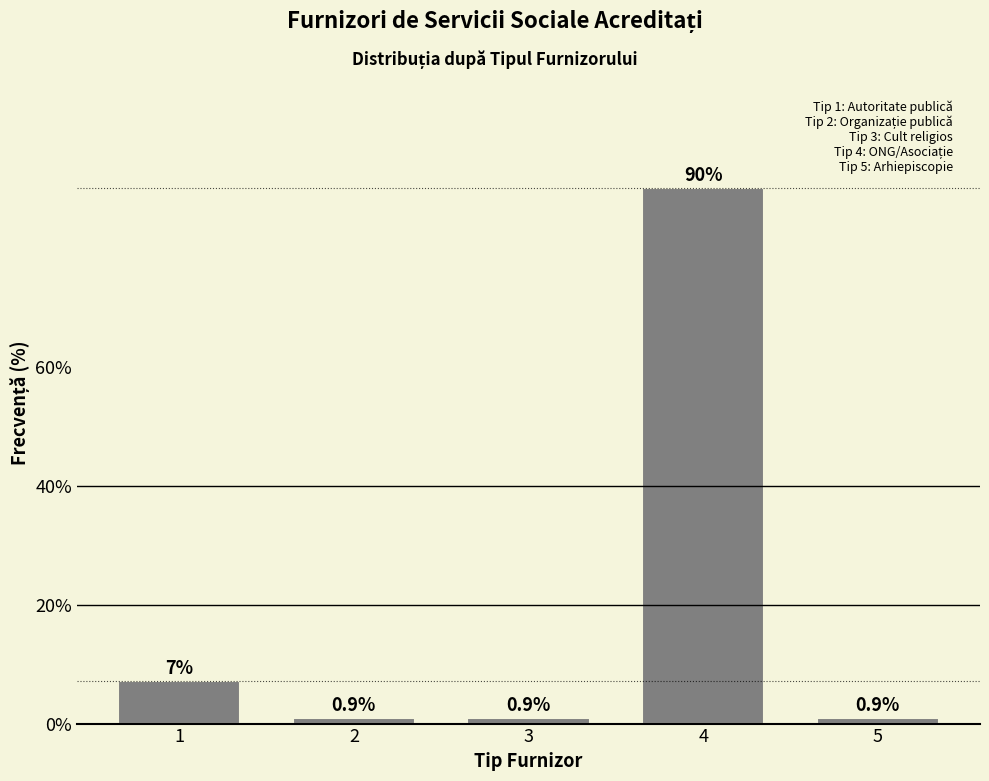

Reading left to right, what are all the values shown in this chart?

7.2	0.9	0.9	90.1	0.9